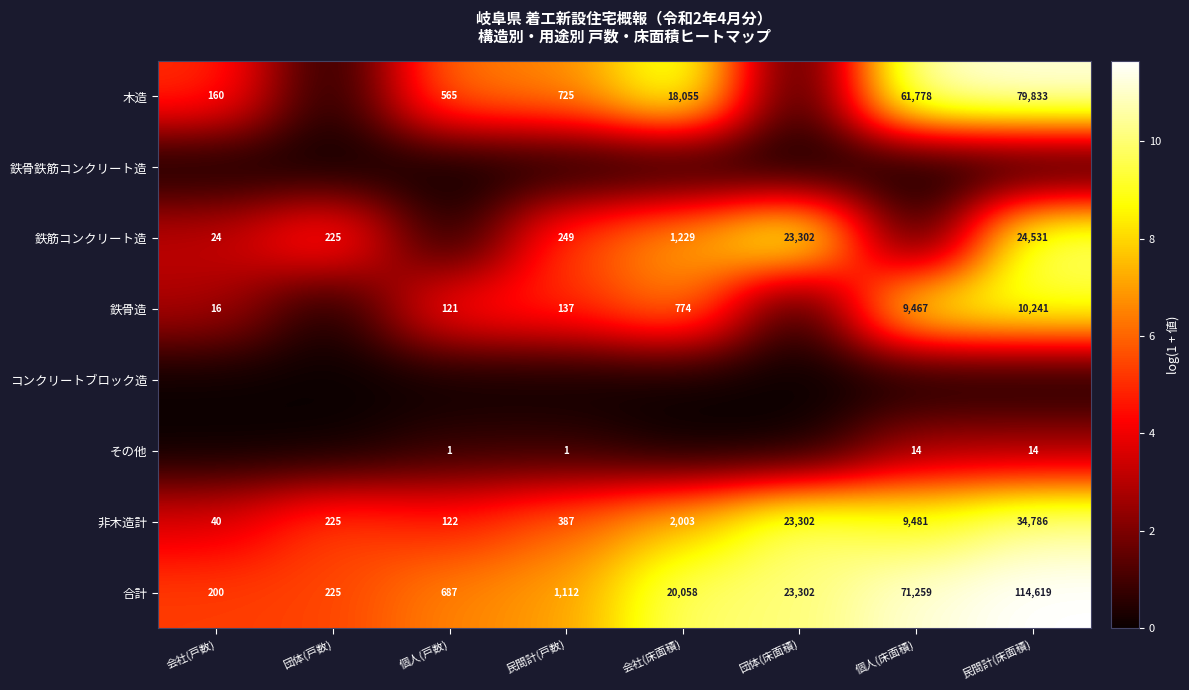

Is the value of 木造 at 個人(床面積) greater than the value of 鉄筋コンクリート造 at 団体(戸数)?

Yes